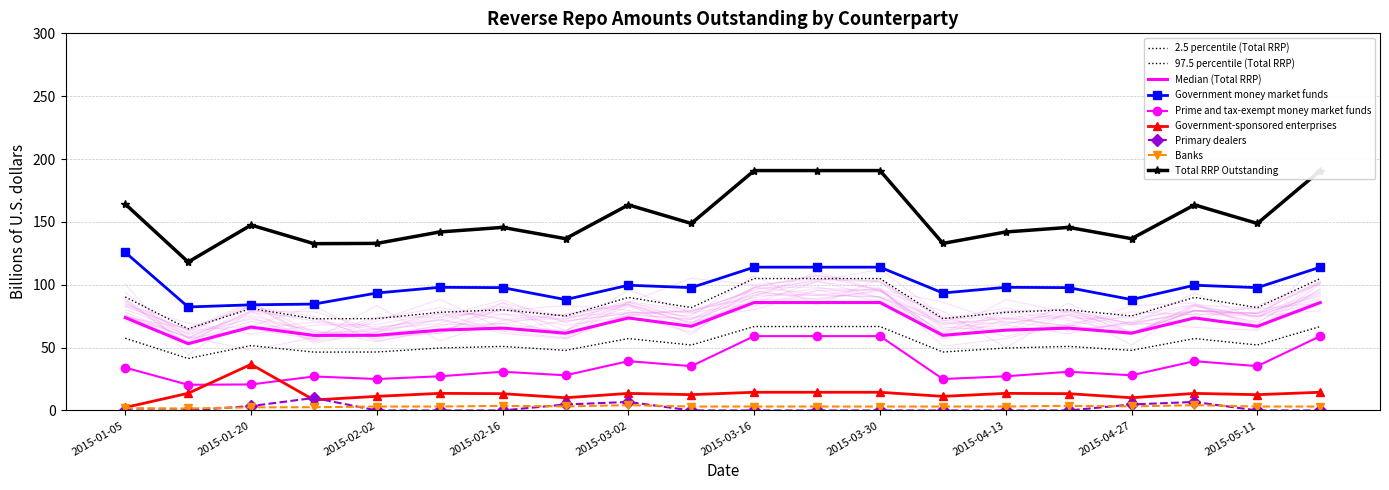

At which category is the sum across all series the highest?

2015-03-16